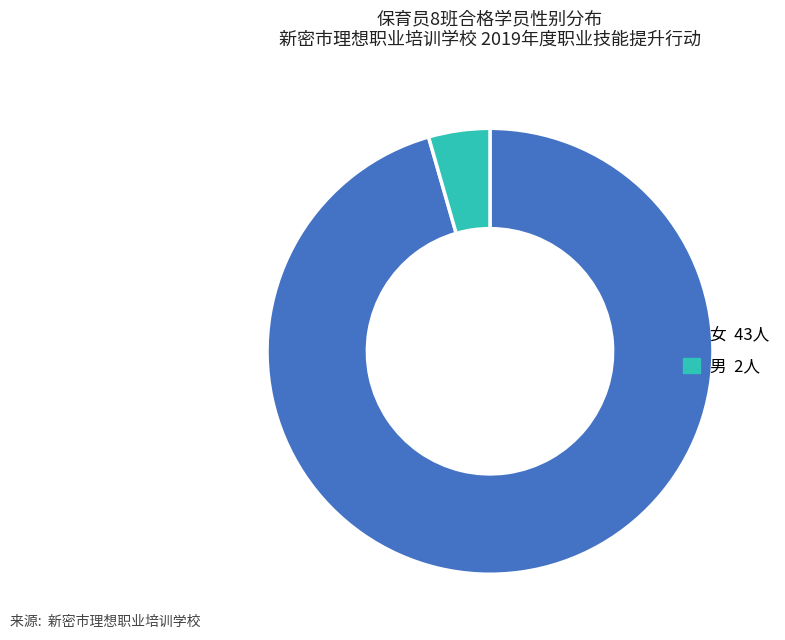

The 男 slice represents 4% of the pie. True or false?

True